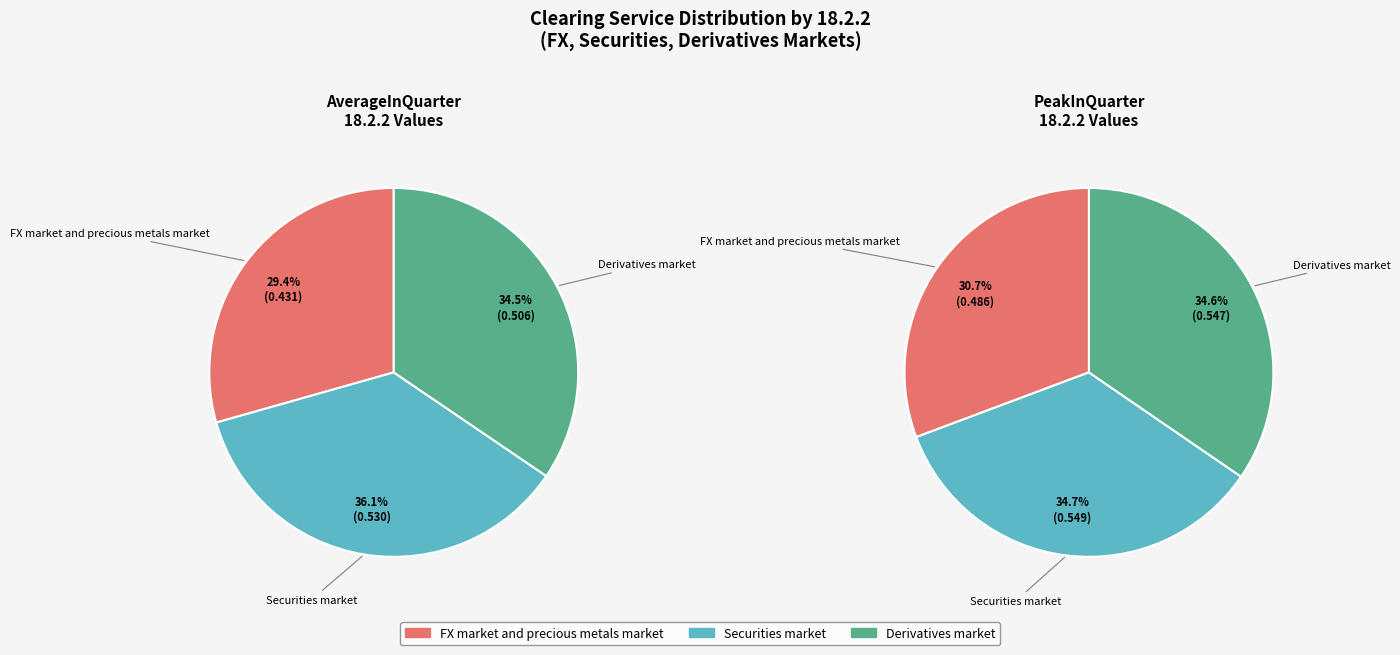

How many segments does this pie chart have?

3